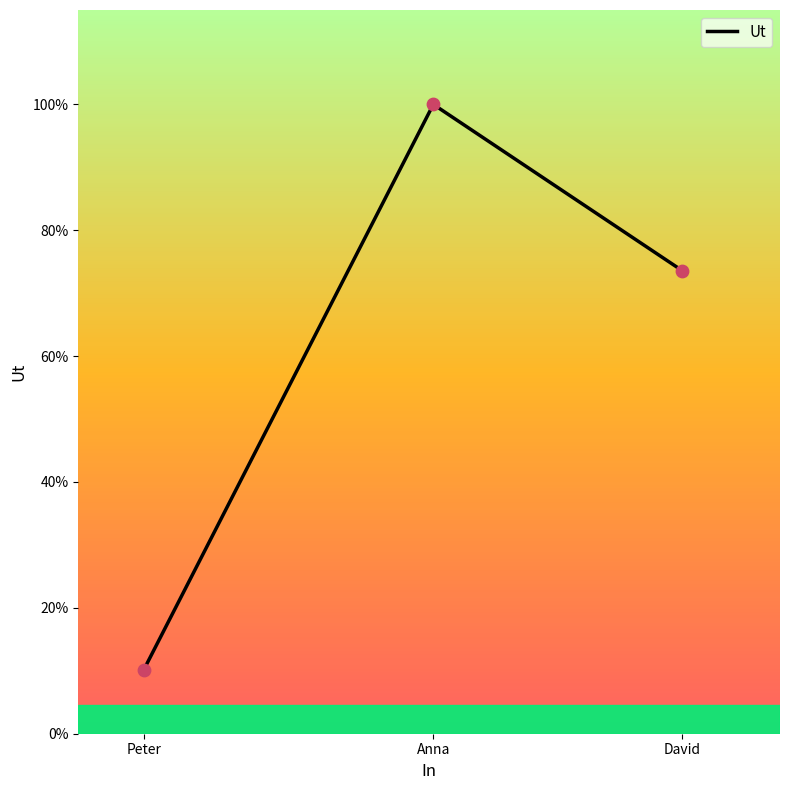

Which has a higher value, Anna or Peter?

Anna